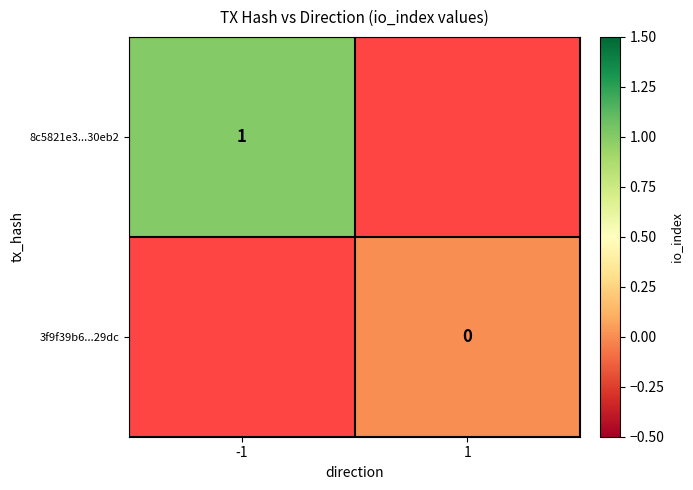

Is the value of 3f9f39b6...29dc at 1 greater than the value of 8c5821e3...30eb2 at -1?

No